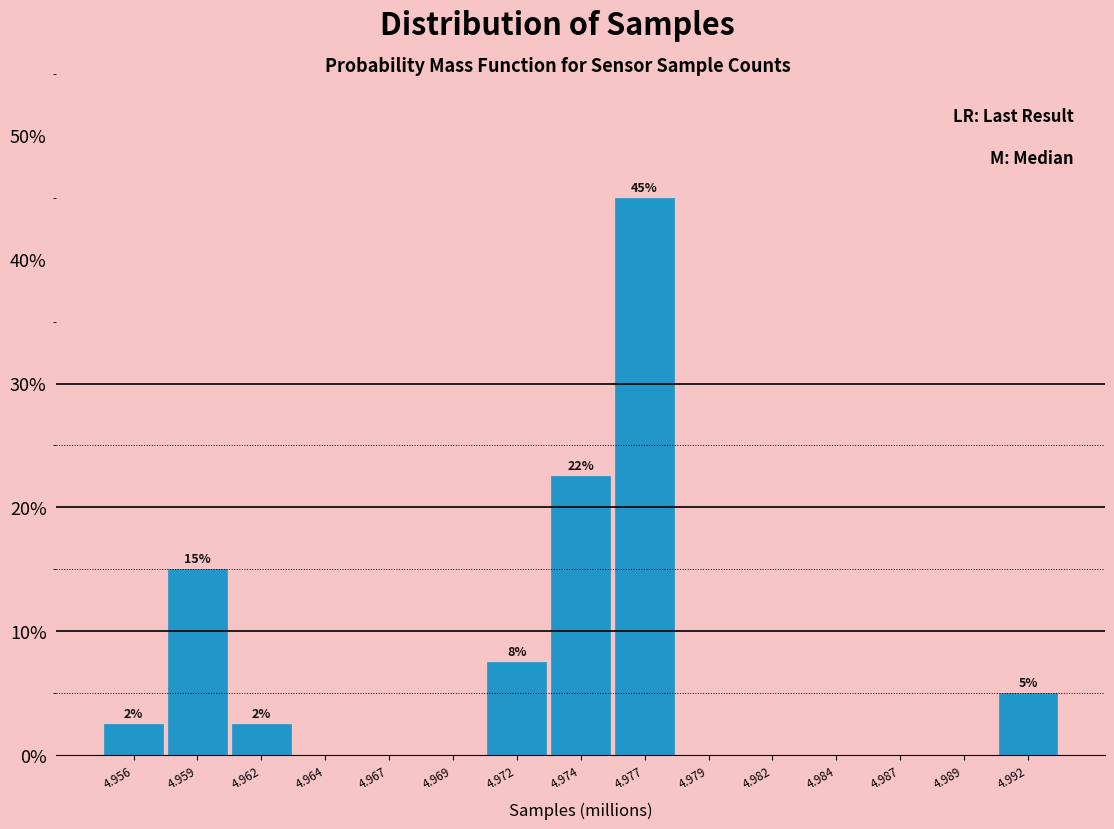

Reading right to left, extract all data points from this chart.

4.992=5.0	4.989=0.0	4.987=0.0	4.984=0.0	4.982=0.0	4.979=0.0	4.977=45.0	4.974=22.5	4.972=7.5	4.969=0.0	4.967=0.0	4.964=0.0	4.962=2.5	4.959=15.0	4.956=2.5